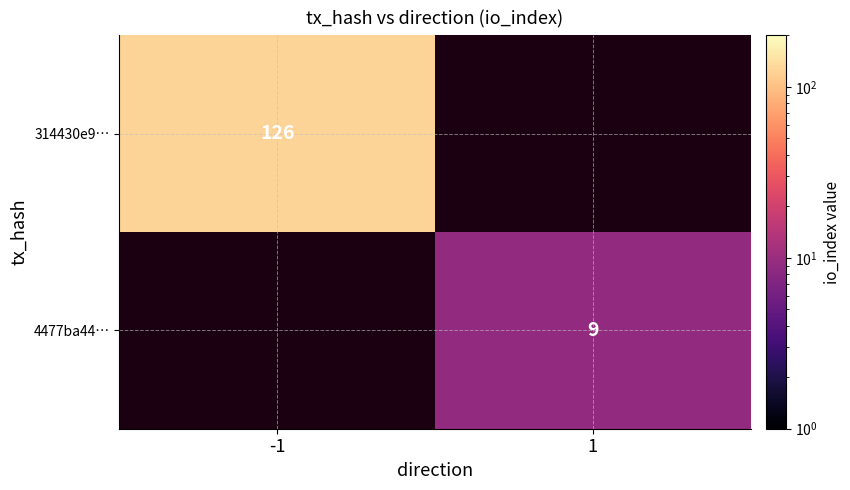

Is it true that 314430e9… equals 61 at -1?

False